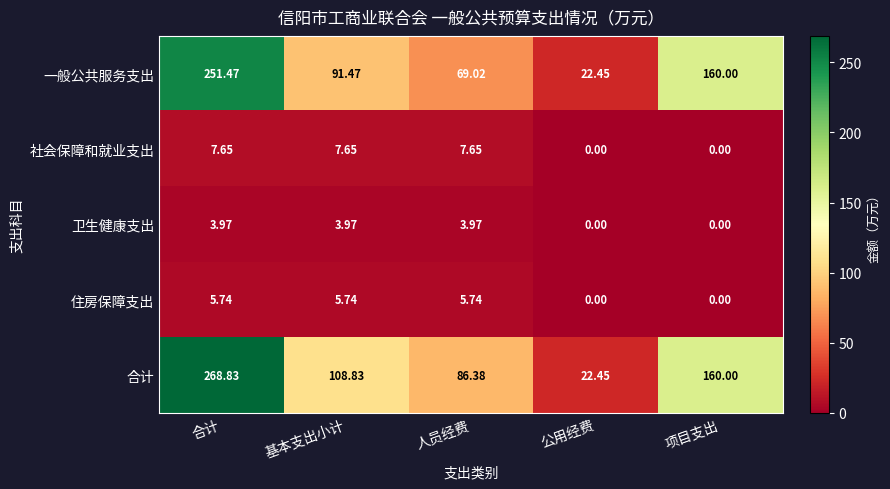

At which category is the sum across all series the highest?

合计